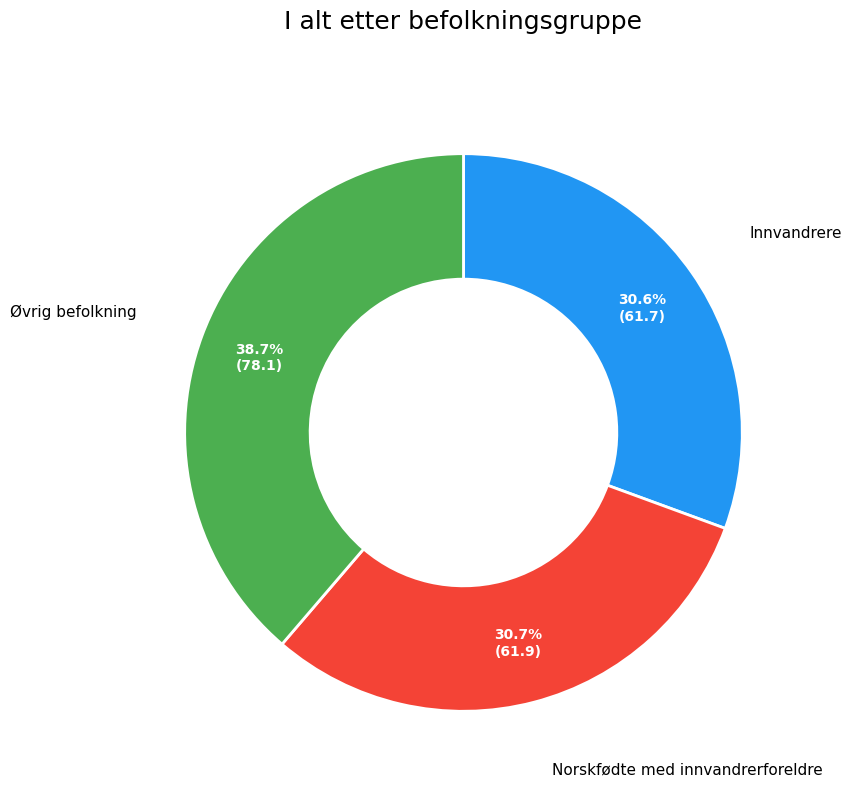

How many segments does this pie chart have?

3